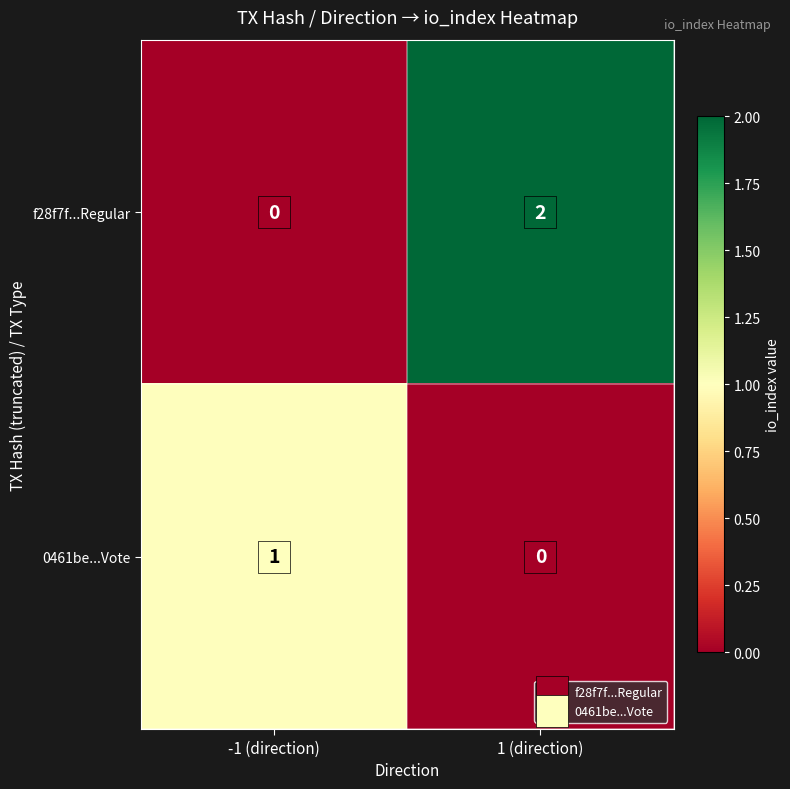

Which series has the largest total across all categories?

f28f7f...Regular